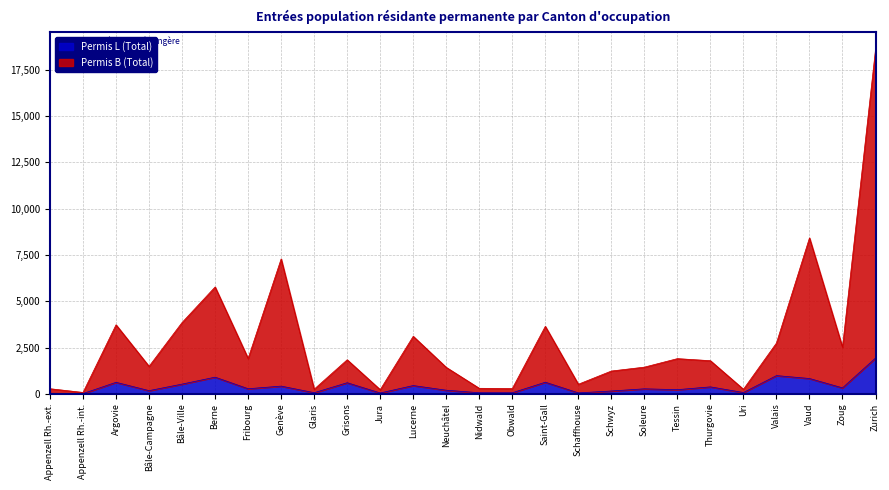

Reading right to left, extract all data points from this chart.

Permis L (Total): 1930	319	825	982	67	373	222	268	150	49	625	54	56	192	444	43	597	58	414	272	898	523	169	619	11	27
Permis B (Total): 18599	2516	8424	2742	244	1787	1899	1440	1229	515	3644	283	296	1427	3106	222	1837	247	7287	1909	5771	3852	1483	3727	72	273